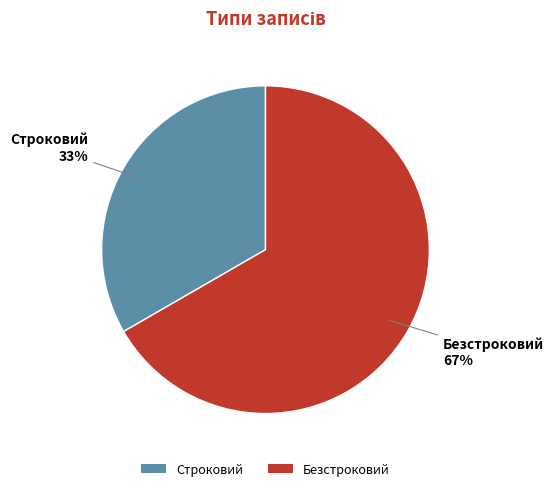

Rank the categories by value from highest to lowest.

Безстроковий, Строковий